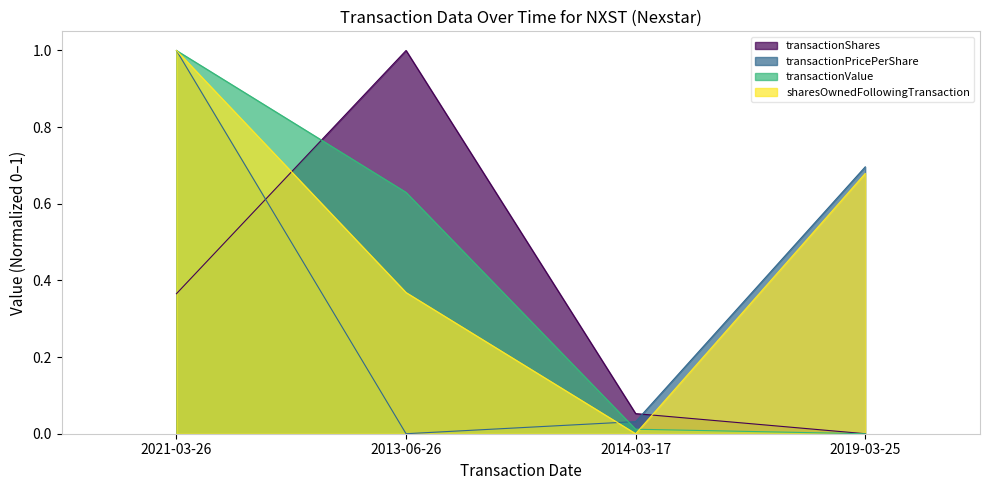

What is the sum of all transactionPricePerShare values?

1.6